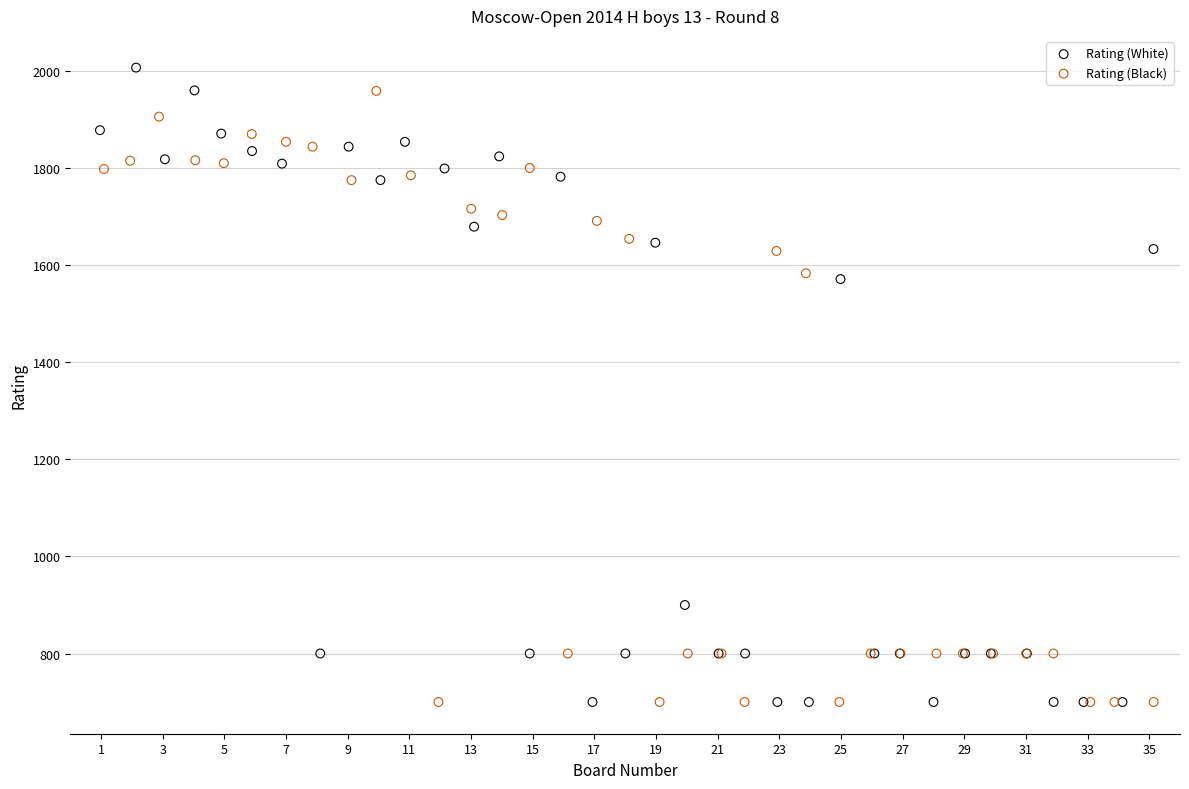

What are all the series names shown in the legend?

Rating (White), Rating (Black)